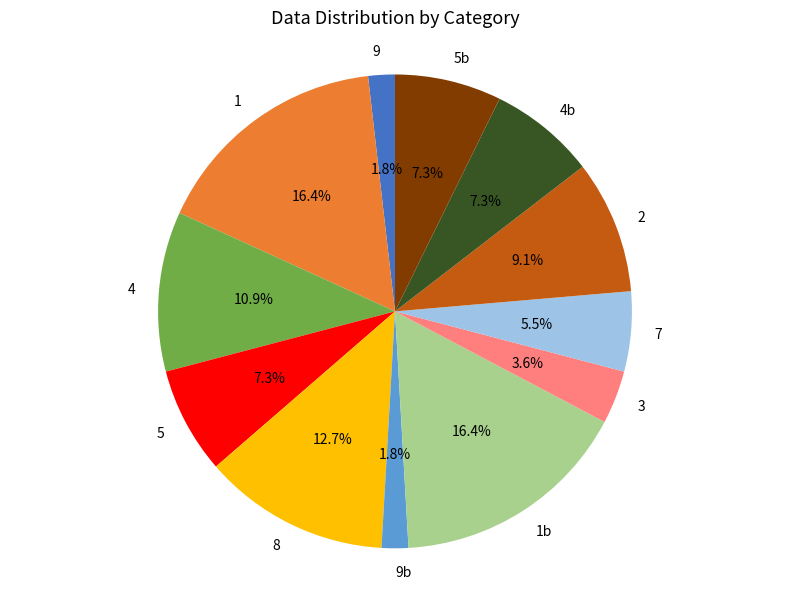

Approximately how many times larger is the value at 1b compared to 4?

1.5